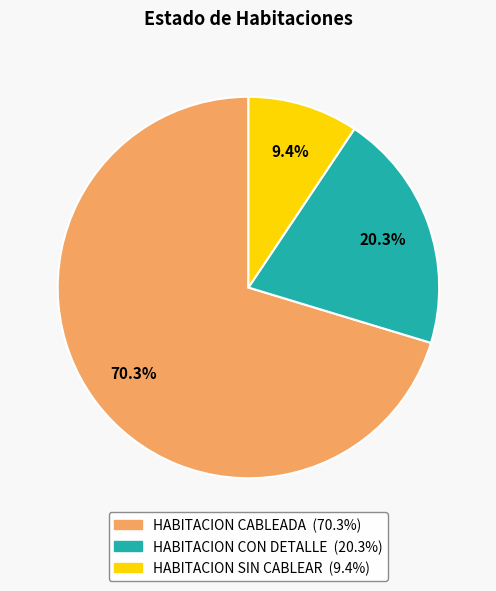

What portion of the pie excludes HABITACION CON DETALLE?

79.7%